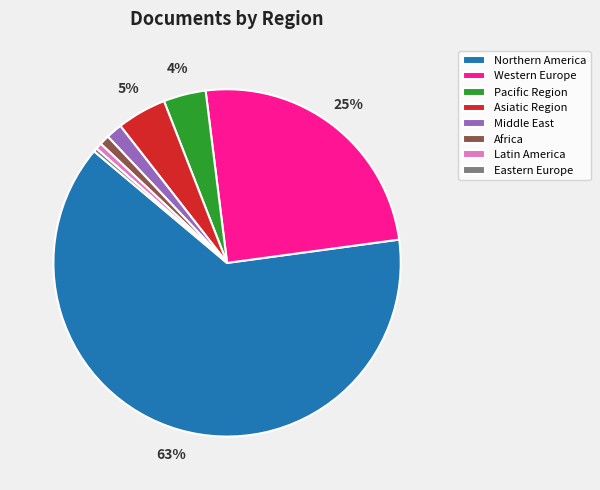

Which category has the biggest portion of the pie?

Northern America